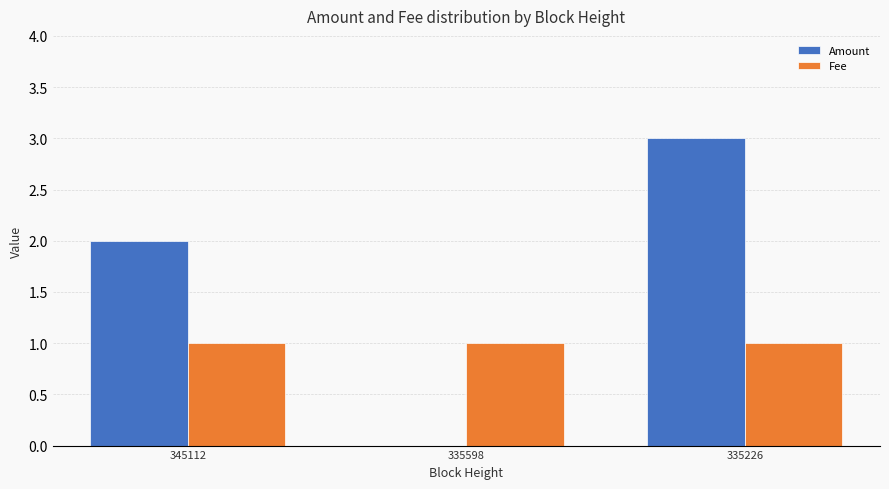

What is the maximum value shown in the chart?

3.0